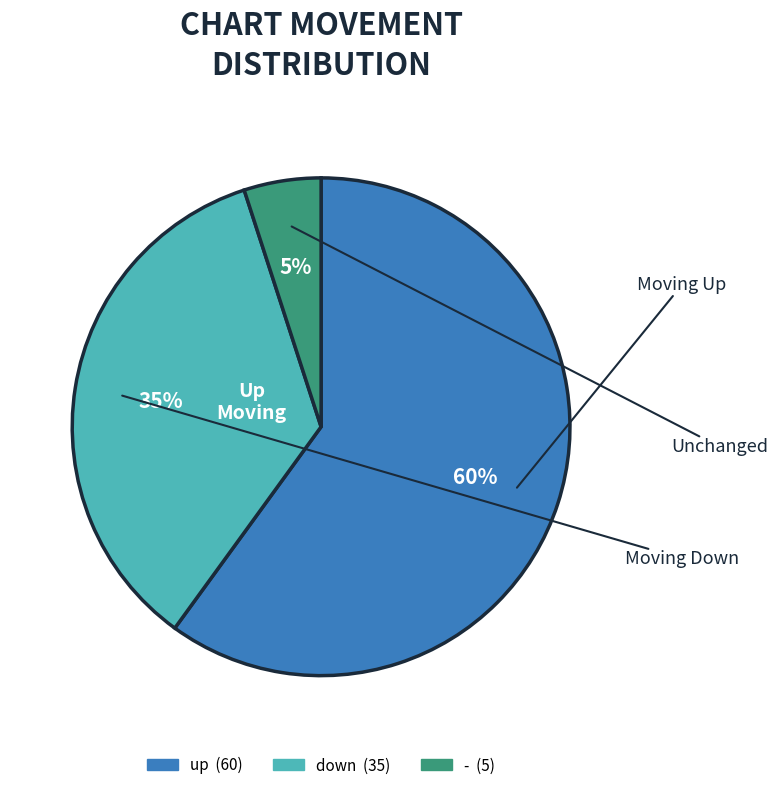

To the nearest percent, what is the combined percentage of down and -?

40%